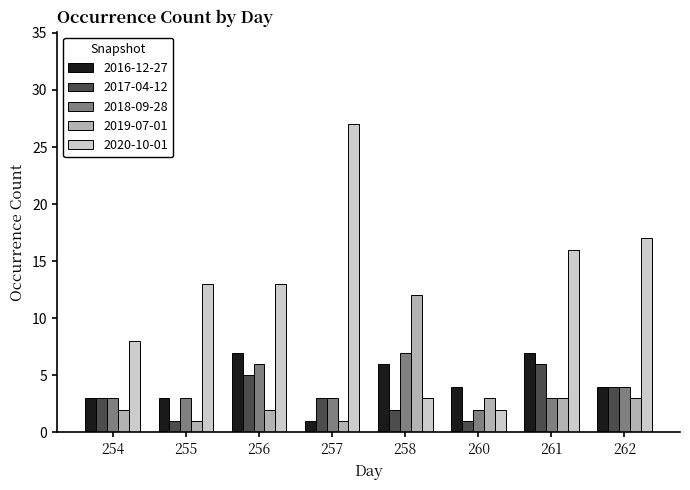

The 2019-07-01 series shows 4 at 258. True or false?

False